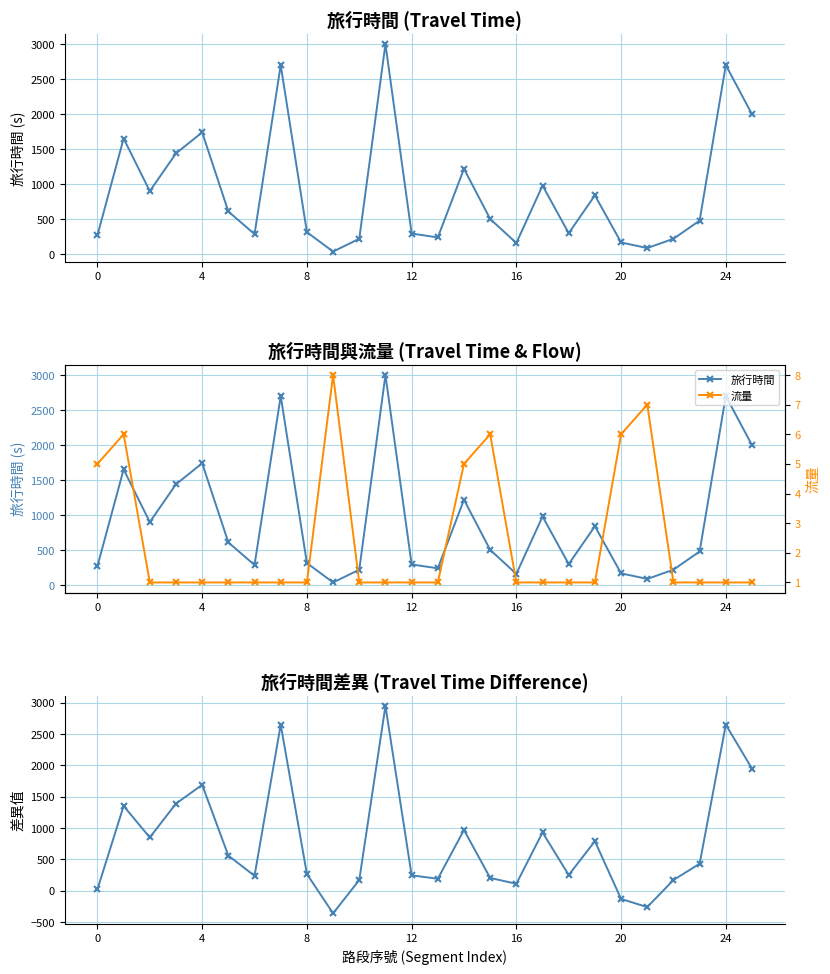

What is the label of the 26th point from the left?

25